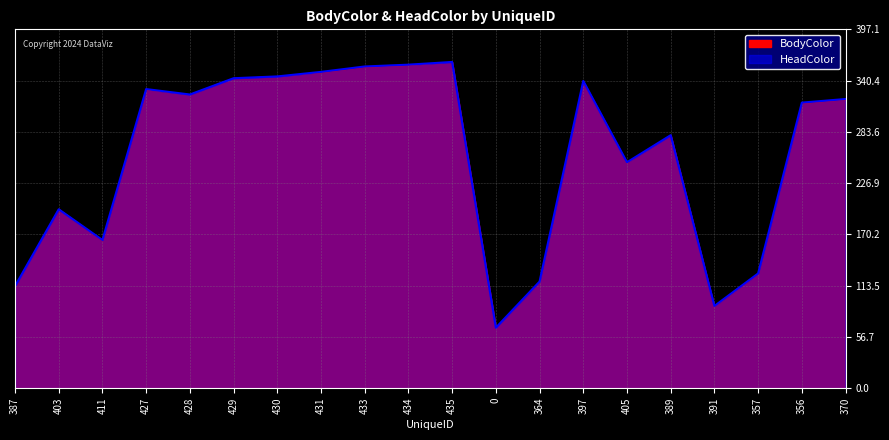

True or false: HeadColor has more than 0 interior local peaks.

True